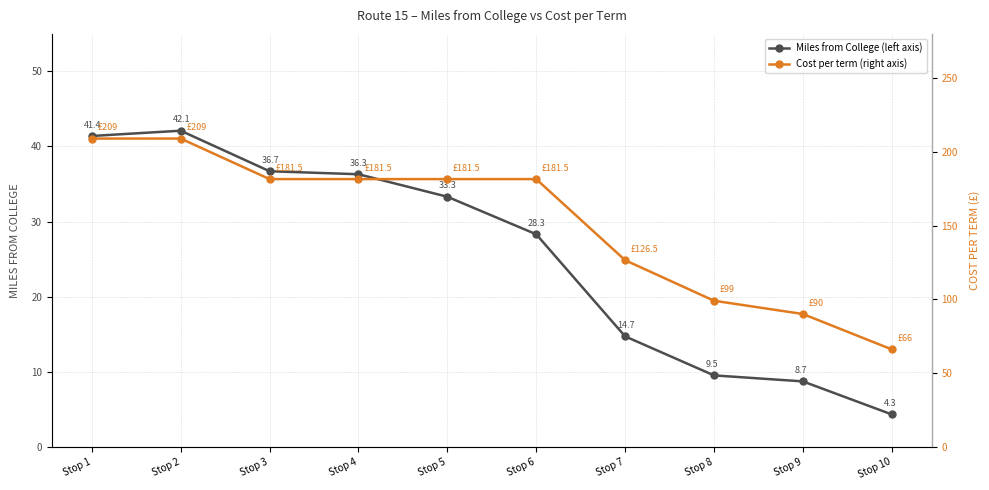

How many interior local peaks does the Miles from College (left axis) series have?

1